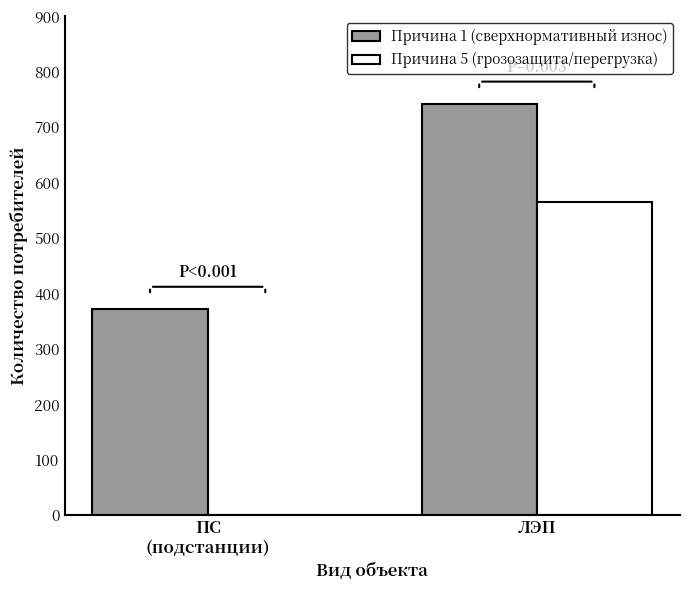

Which label corresponds to the largest value in the chart?

ЛЭП